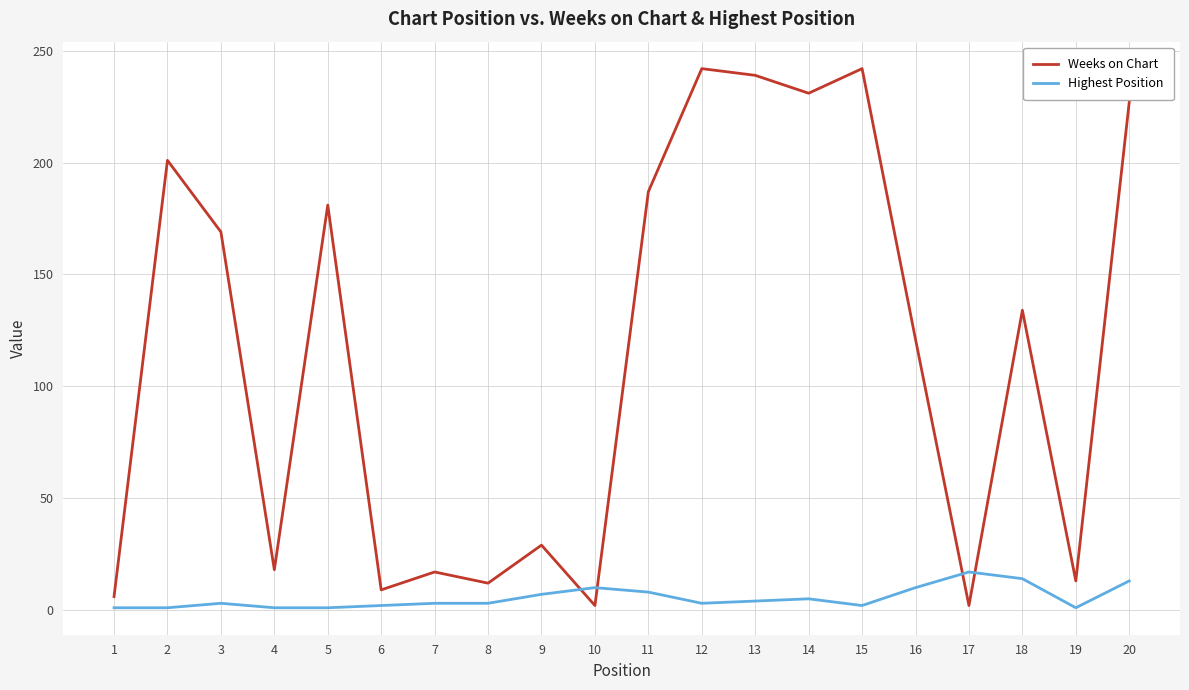

How many intersections are there between Highest Position and Weeks on Chart?

4